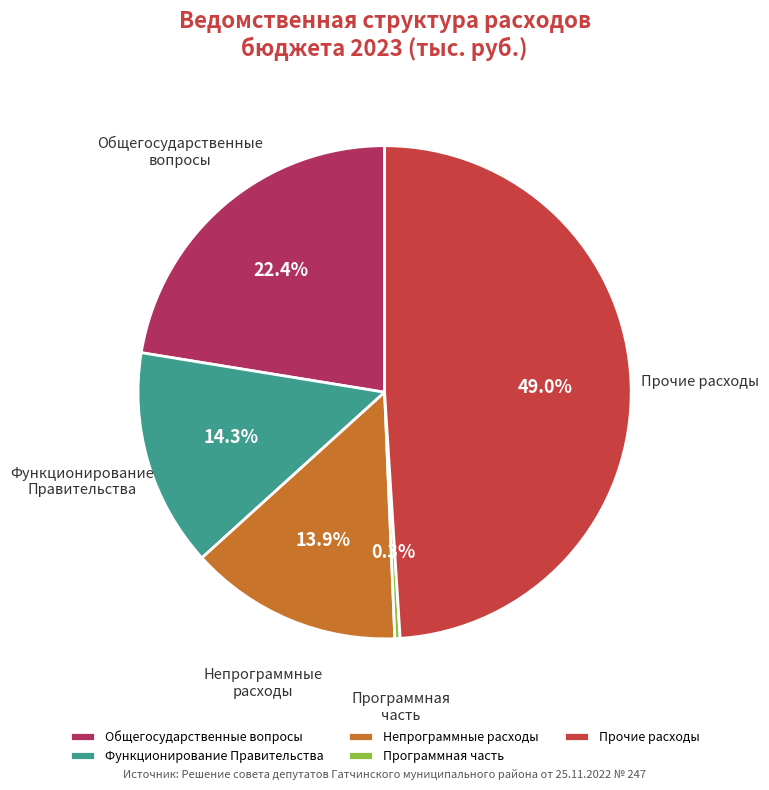

What is the total percentage of Непрограммные расходы and Функционирование Правительства?

28.2%